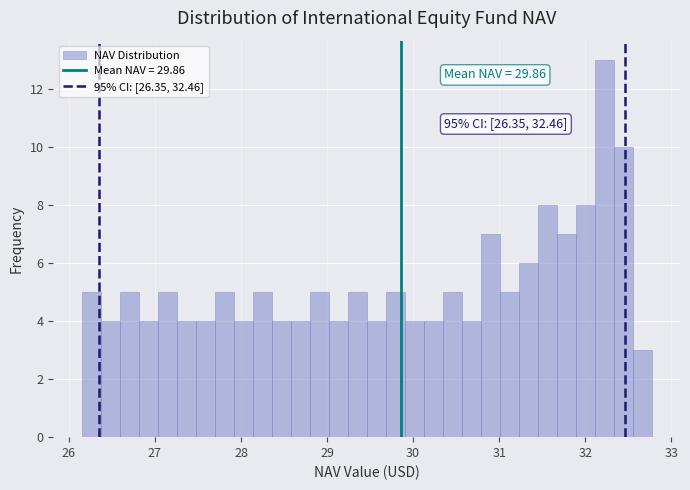

Read against the x-axis, roughly where is the centre of the tallest bar?

32.2